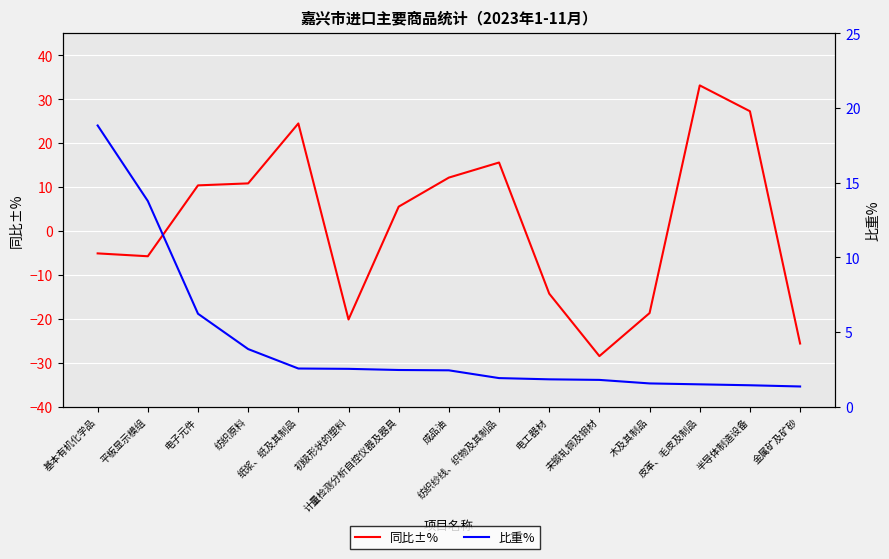

How many data points in 比重% are less than 2?

7